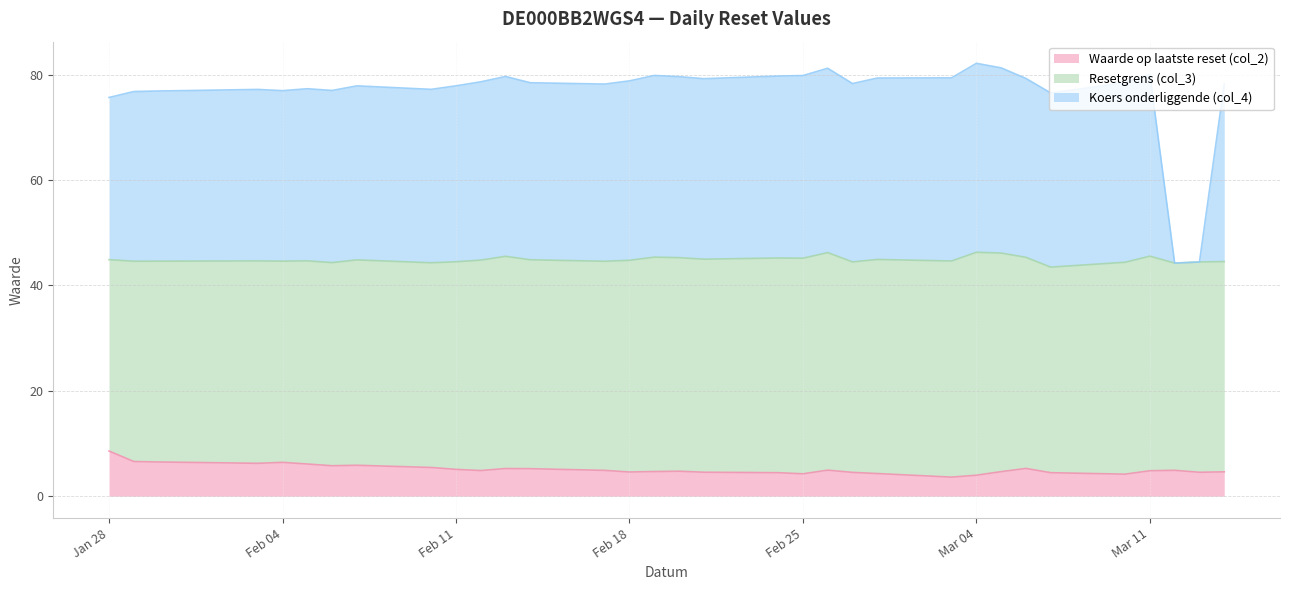

True or false: Waarde op laatste reset (col_2) has a value of 4.0 at Mar 04.

True